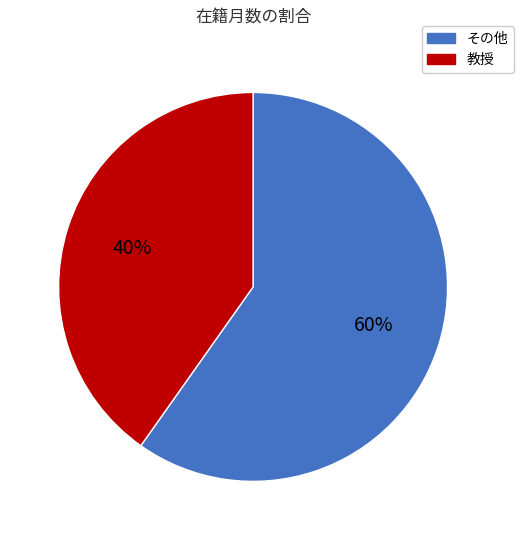

Combined, do 教授 and その他 account for over 50%?

Yes